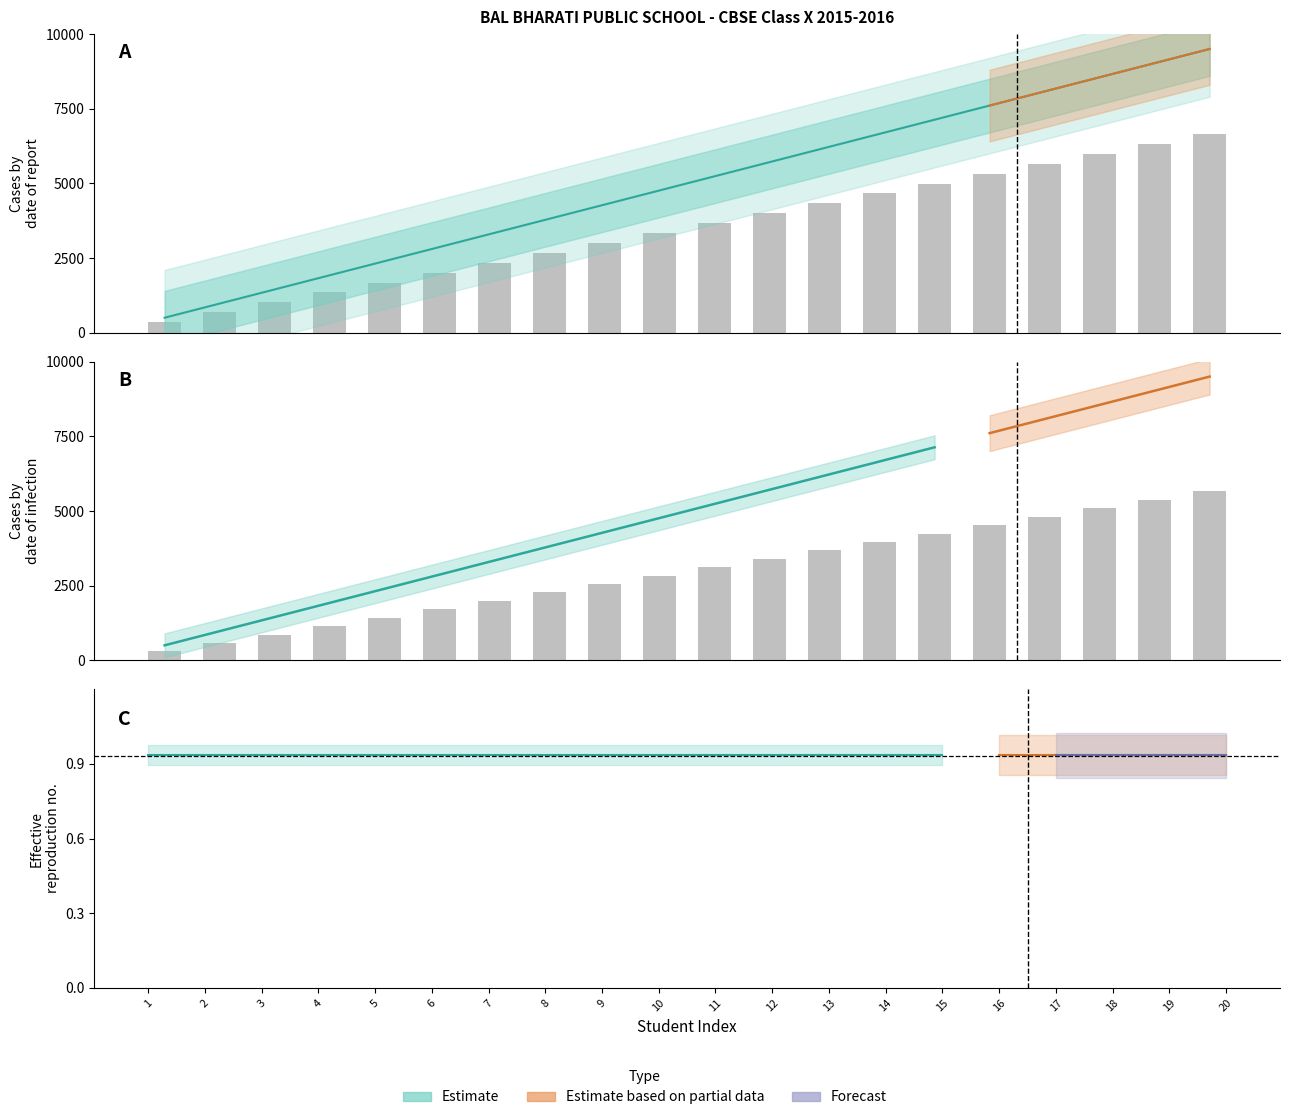

How many values in the Roll_no series are below 3115?

10